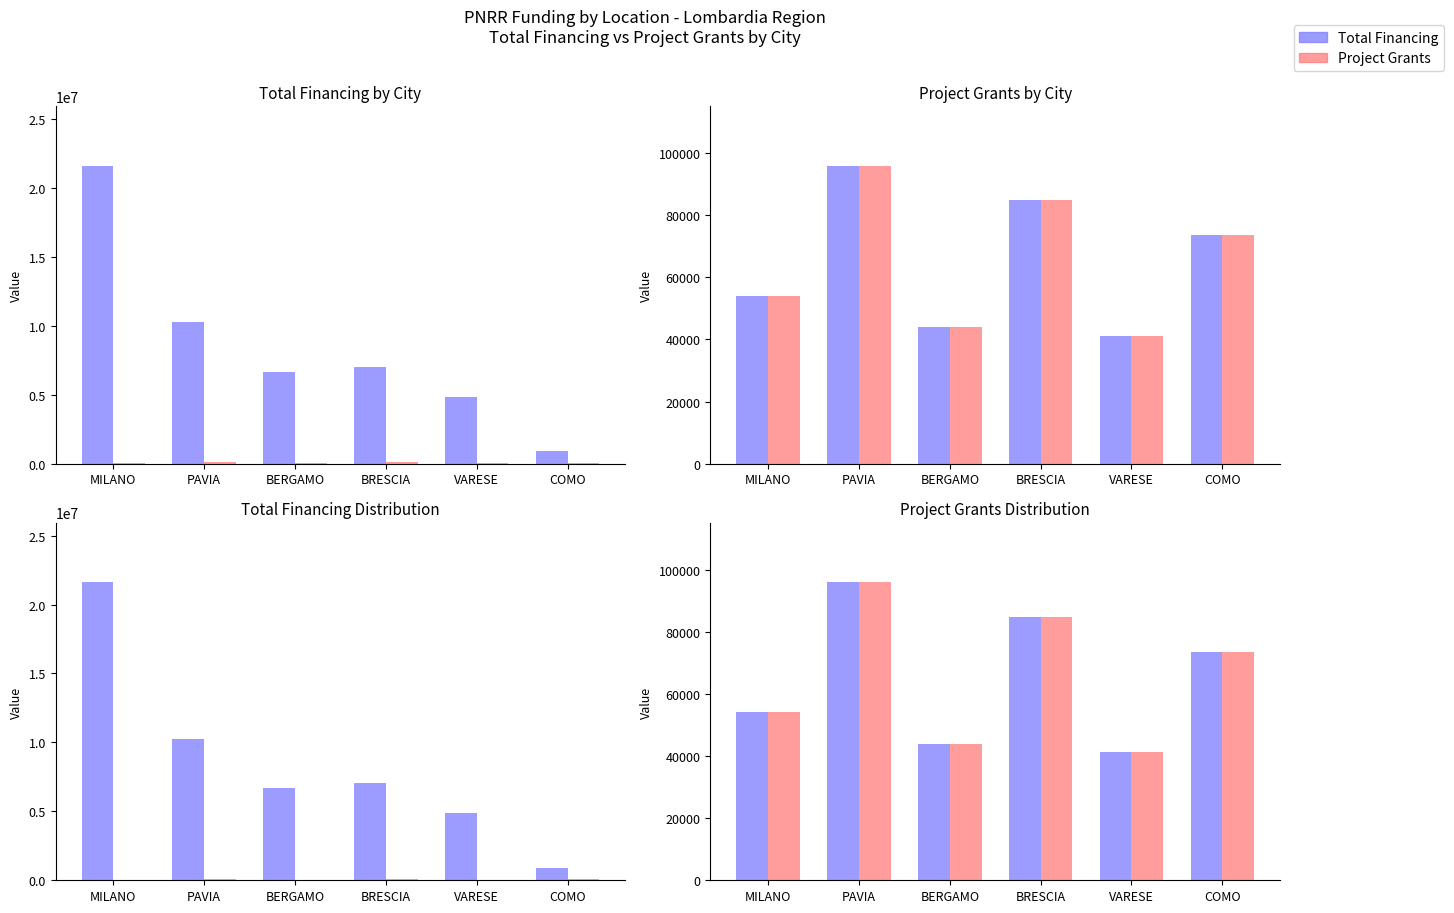

At how many categories does at least one series exceed 74858?

2